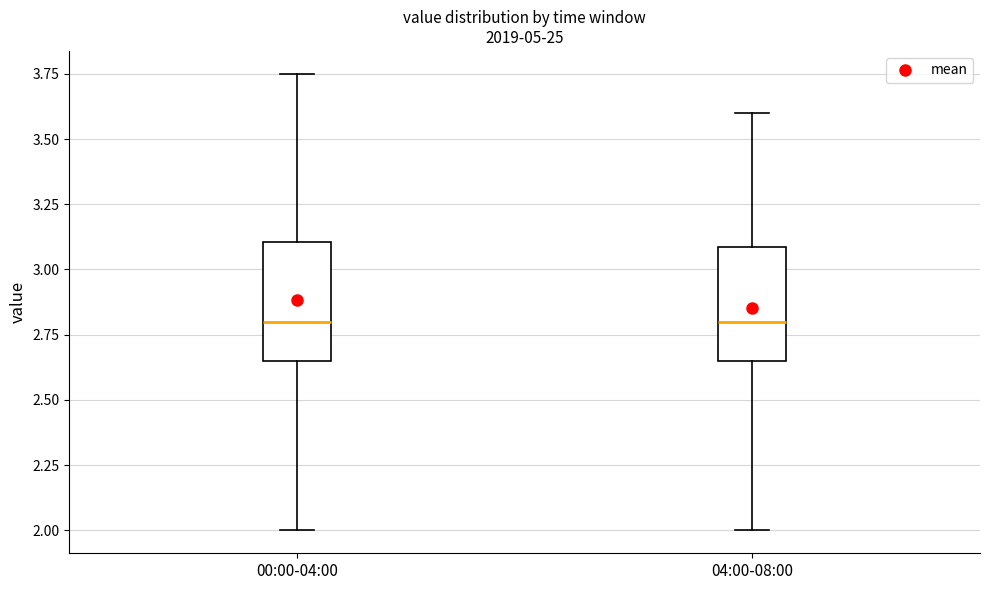

Reading left to right, read every box against the y-axis: the position of its median line, the range the box covers, and the ends of its whiskers. The values are not printed on the chart, so give them approximately, as read against the axis.

00:00-04:00: median 2.80, box 2.65 to 3.10, whiskers 2.00 to 3.75
04:00-08:00: median 2.80, box 2.65 to 3.10, whiskers 2.00 to 3.60